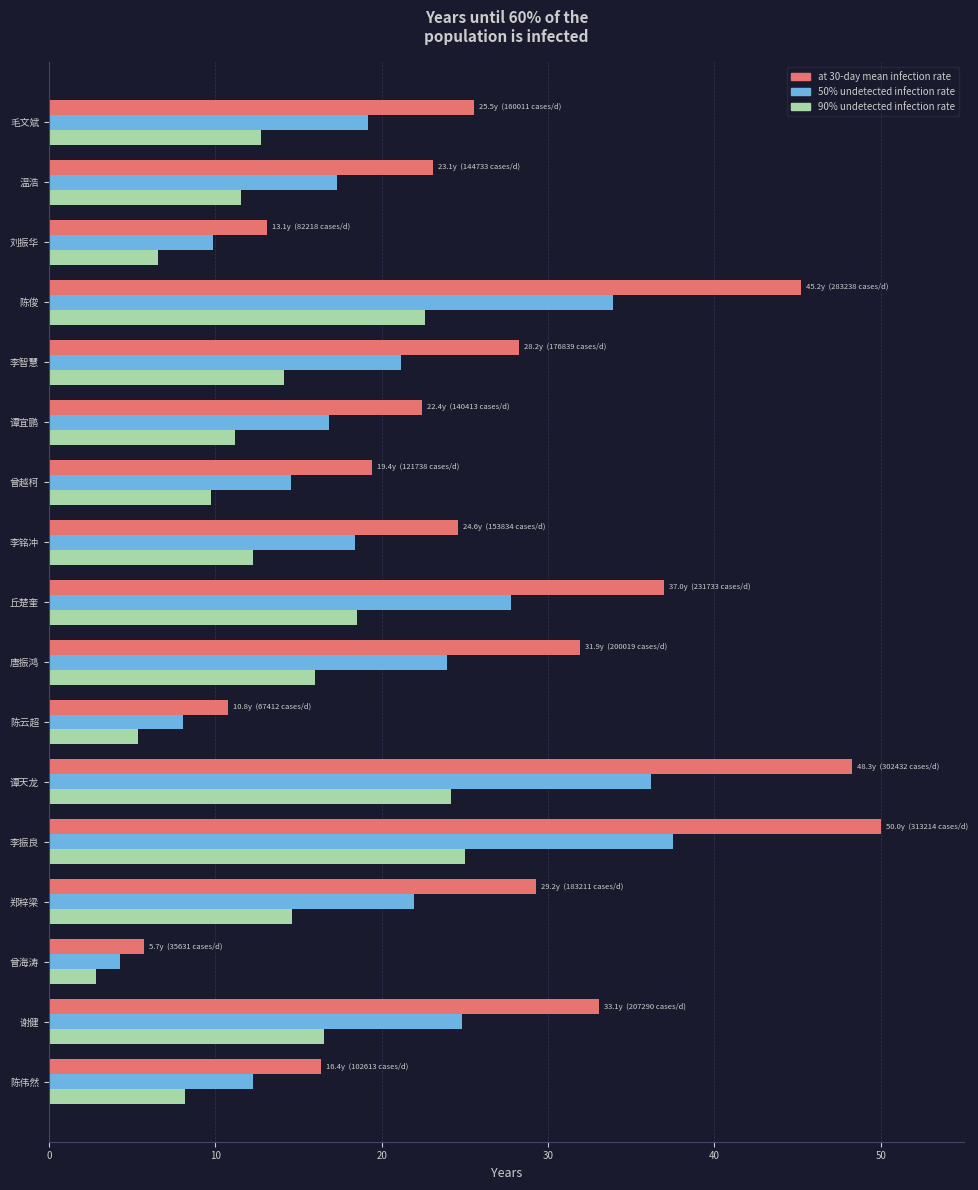

What are all the series names shown in the legend?

at 30-day mean infection rate, 50% undetected infection rate, 90% undetected infection rate